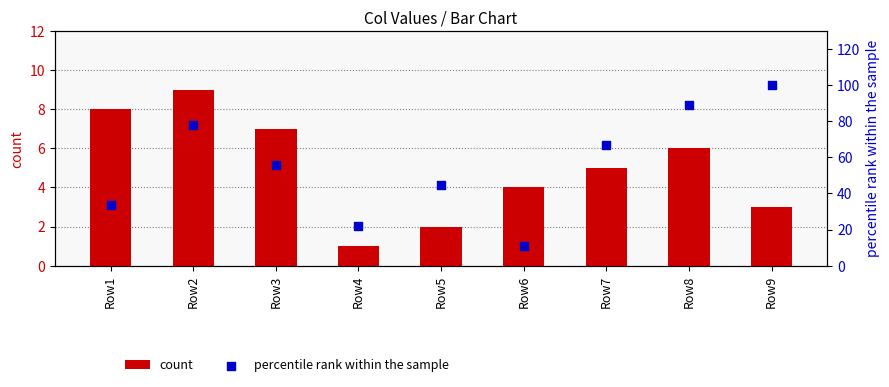

Which series reaches the minimum Y coordinate?

count